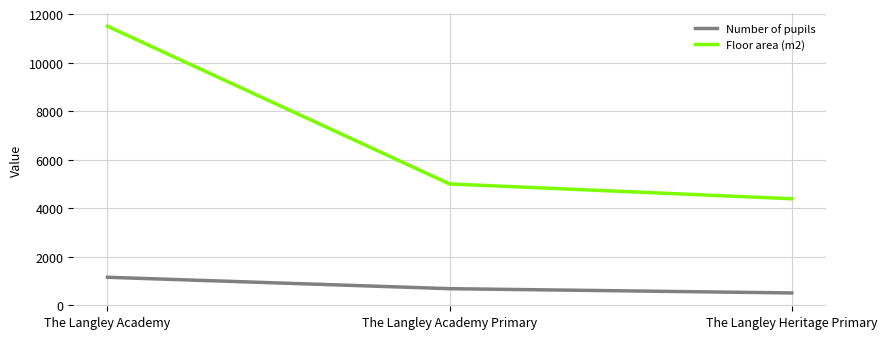

Reading left to right, transcribe all the data shown in this chart.

Number of pupils: 1154	684	508
Floor area (m2): 11500	5000	4390